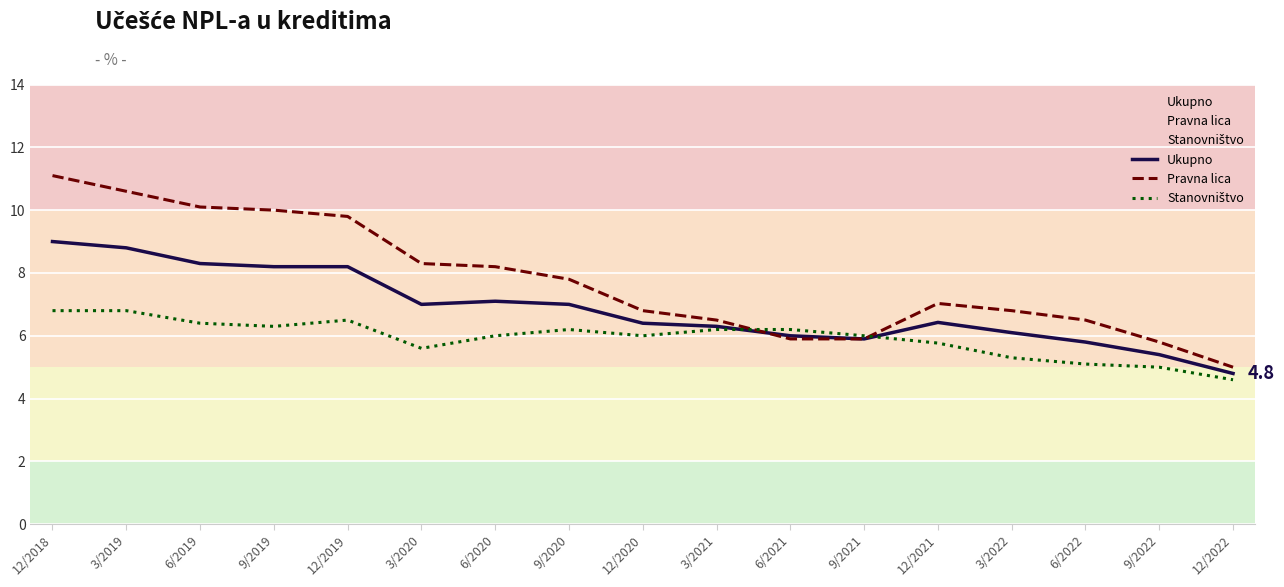

Reading left to right, list all the values displayed in this chart.

Ukupno: 9.0	8.8	8.3	8.2	8.2	7.0	7.1	7.0	6.4	6.3	6.0	5.9	6.4	6.1	5.8	5.4	4.8
Pravna lica: 11.1	10.6	10.1	10.0	9.8	8.3	8.2	7.8	6.8	6.5	5.9	5.9	7.0	6.8	6.5	5.8	5.0
Stanovništvo: 6.8	6.8	6.4	6.3	6.5	5.6	6.0	6.2	6.0	6.2	6.2	6.0	5.8	5.3	5.1	5.0	4.6